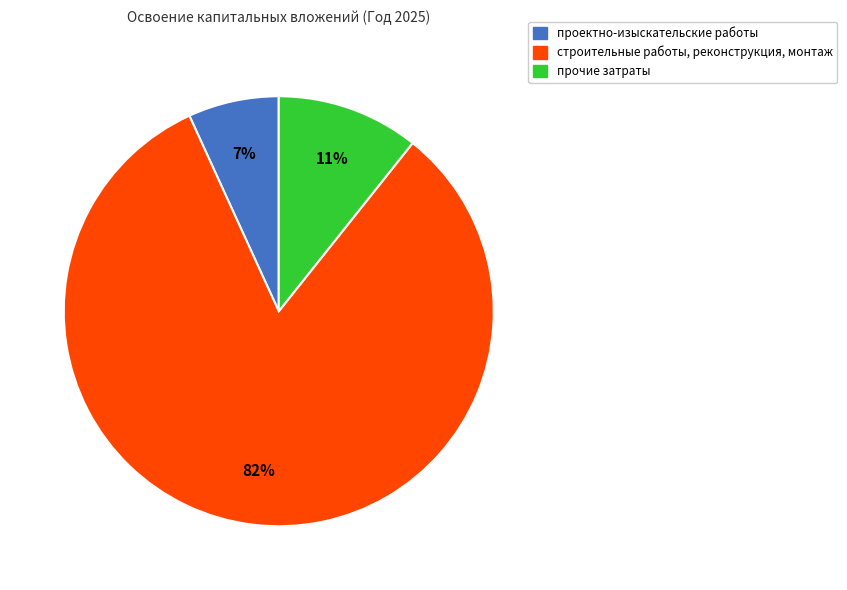

To the nearest percent, what is the average slice percentage?

33%